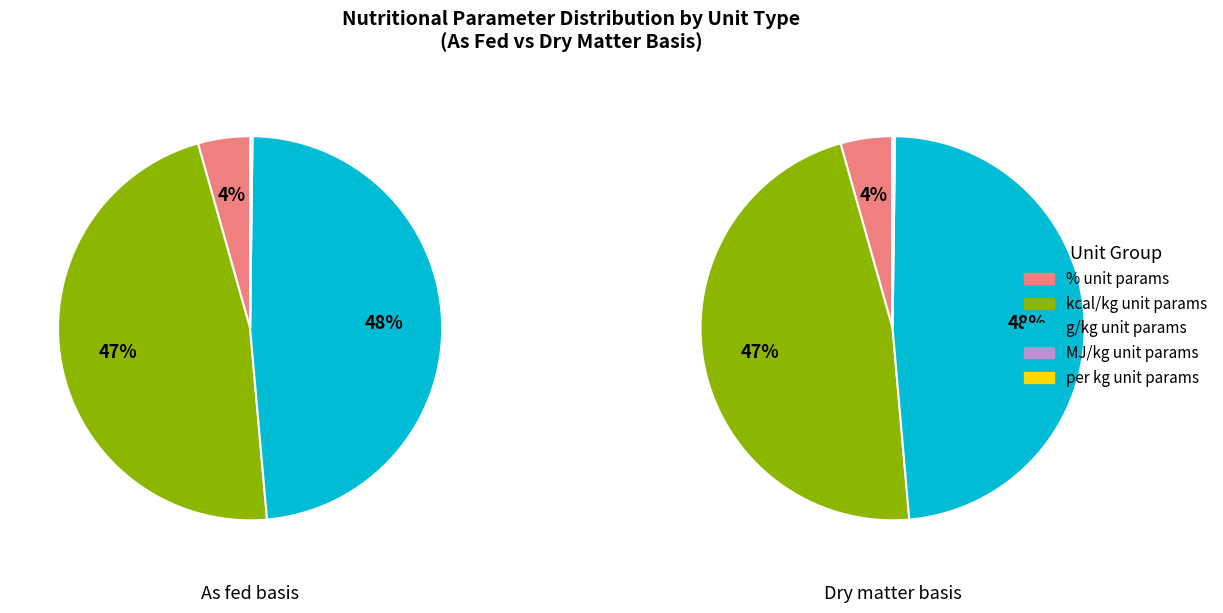

To the nearest percent, what is the average slice percentage?

20%